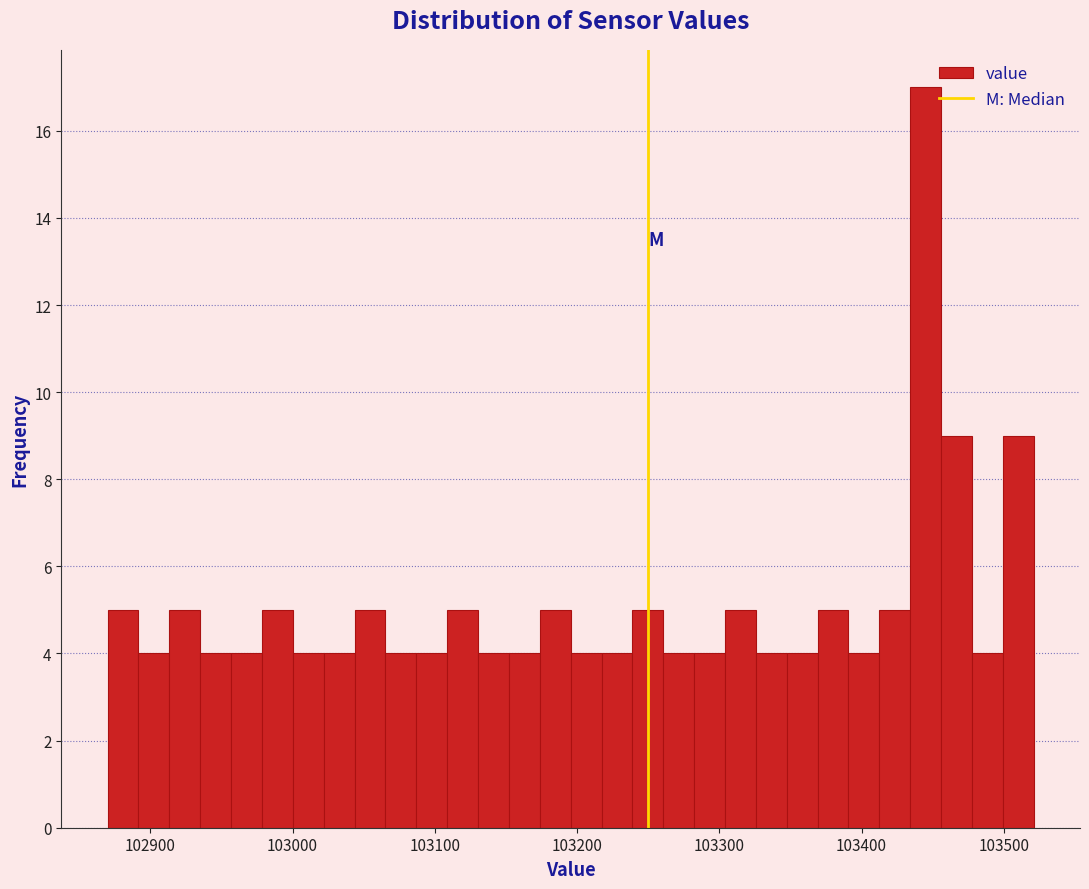

Read against the x-axis, roughly where is the centre of the tallest bar?

103450